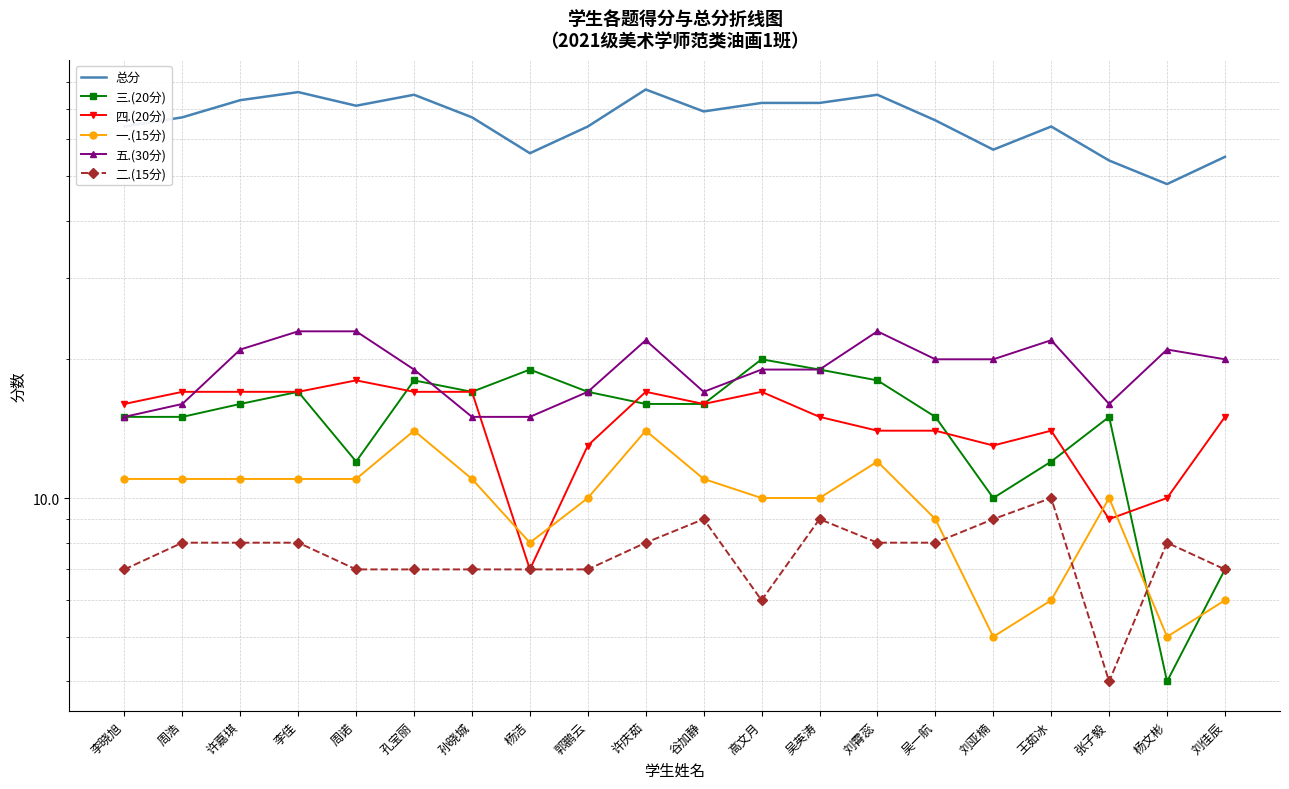

What is the minimum value for 三.(20分)?

4